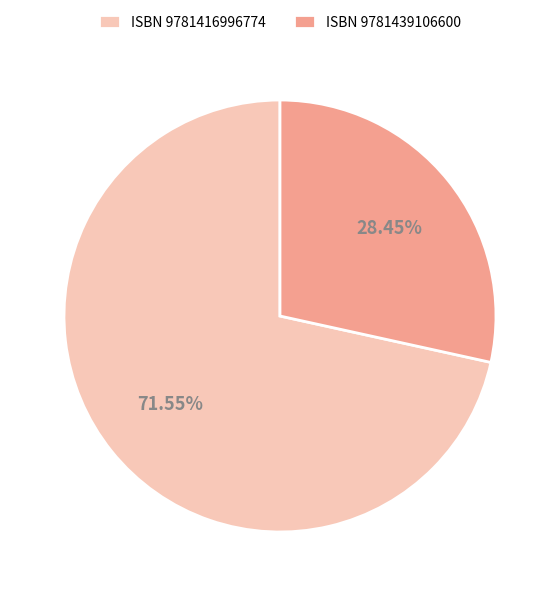

Between ISBN 9781439106600 and ISBN 9781416996774, which is larger?

ISBN 9781416996774